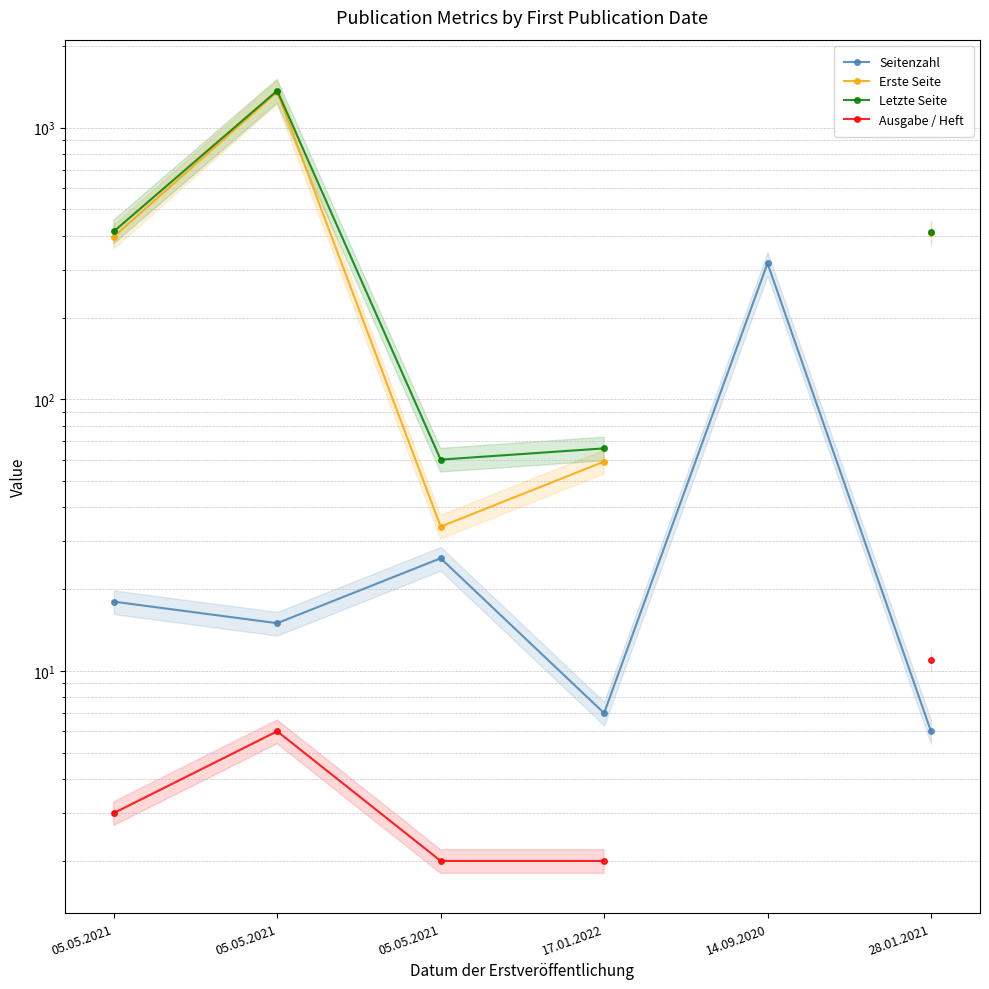

In Seitenzahl, how many points are lower than both neighbors (excluding endpoints)?

2